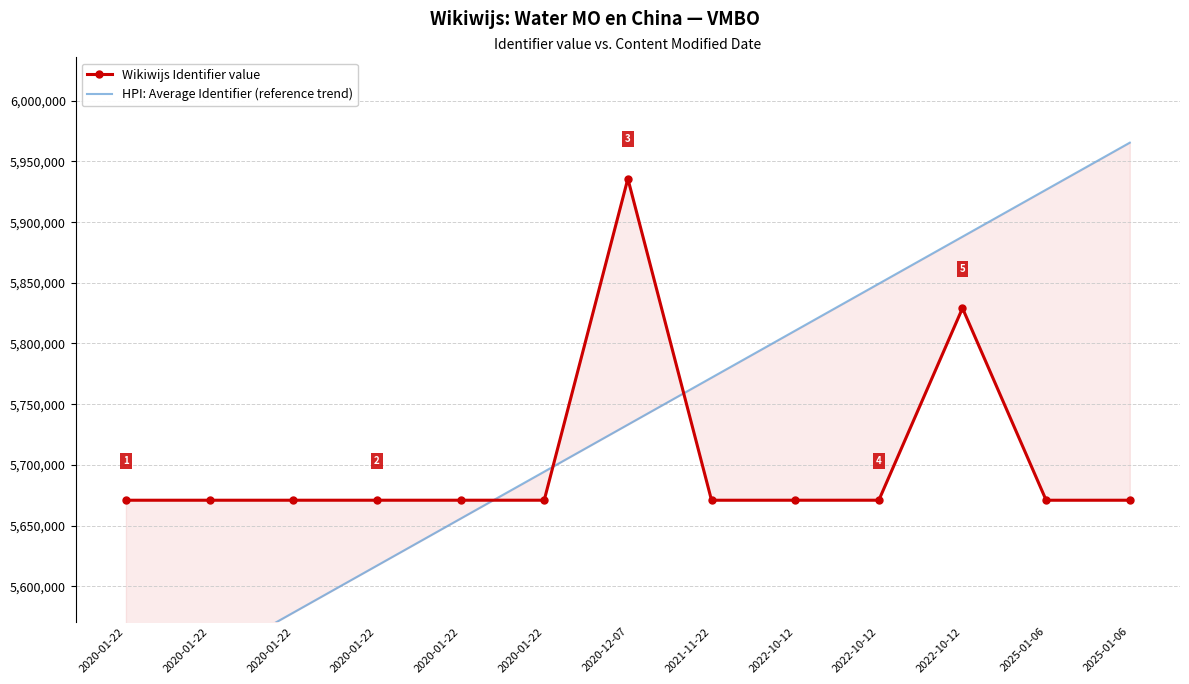

Between 2020-01-22 and 2020-01-22, which is larger?

2020-01-22